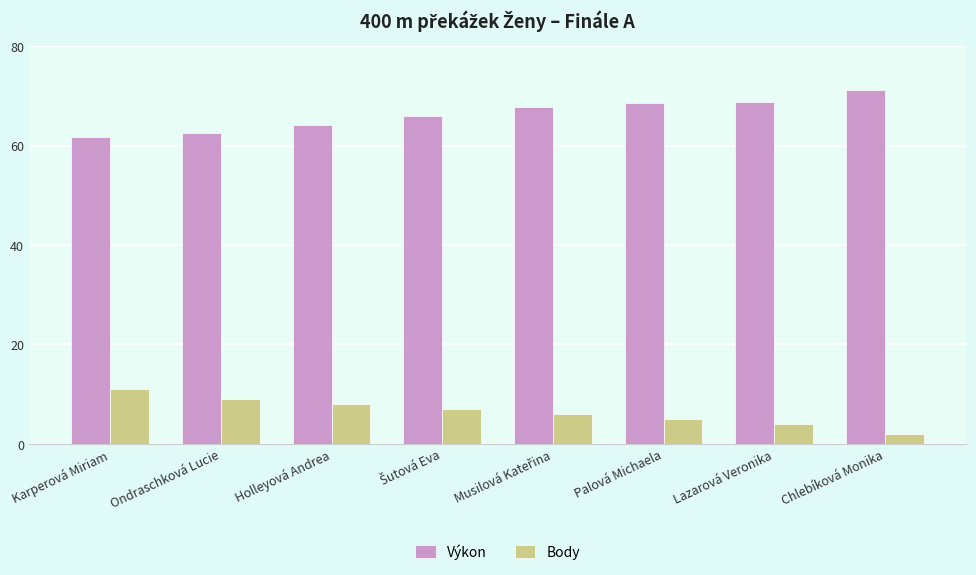

List the series in order of their overall mean, lowest first.

Body, Výkon